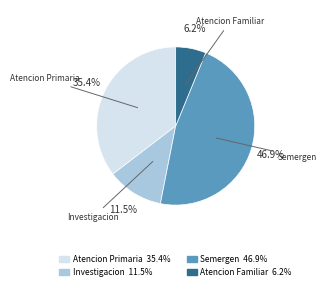

Is there any slice that represents more than half of the pie?

No